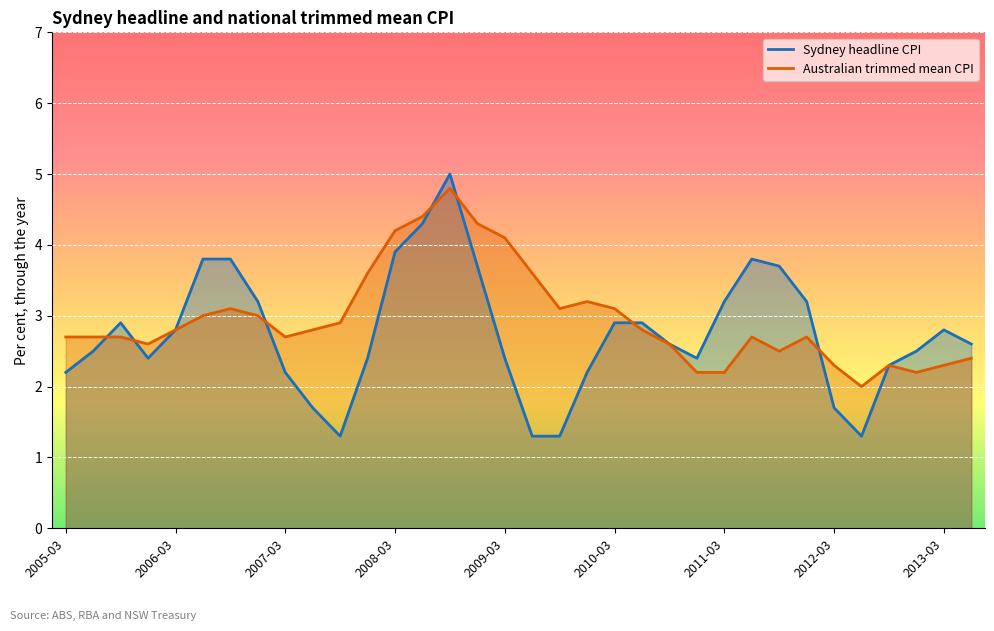

Between 2011-09 and 2005-03, which is larger?

2011-09